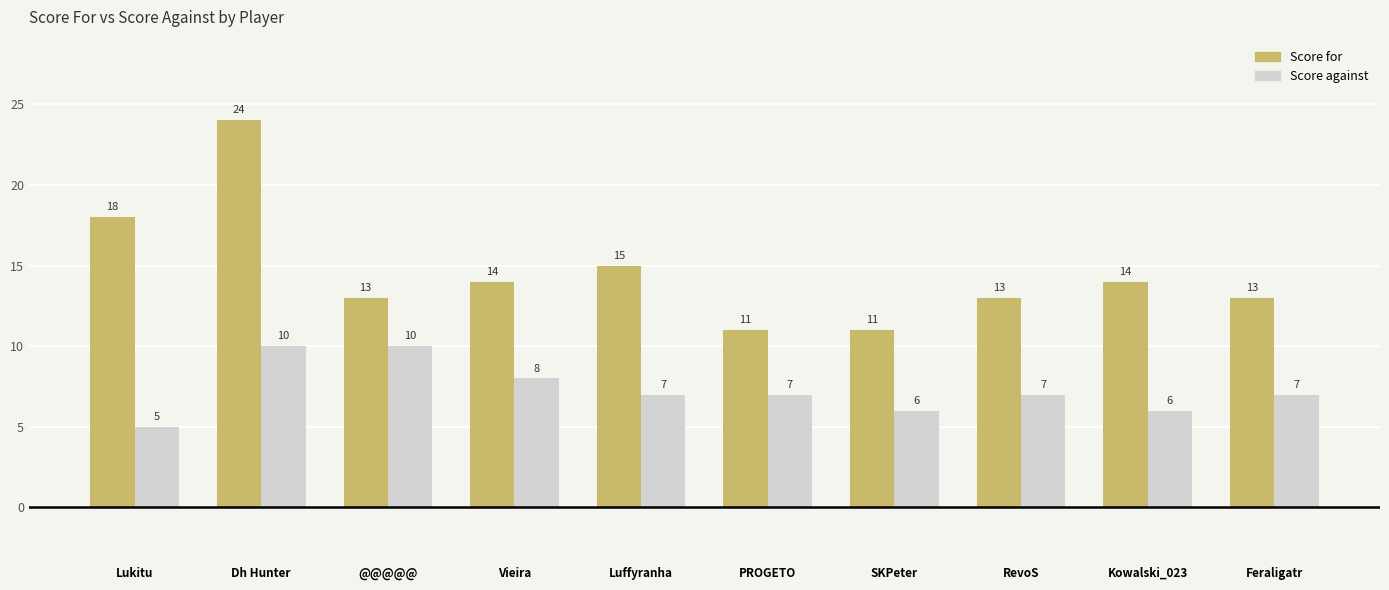

What is the difference between the maximum and minimum values in the Score against series?

5